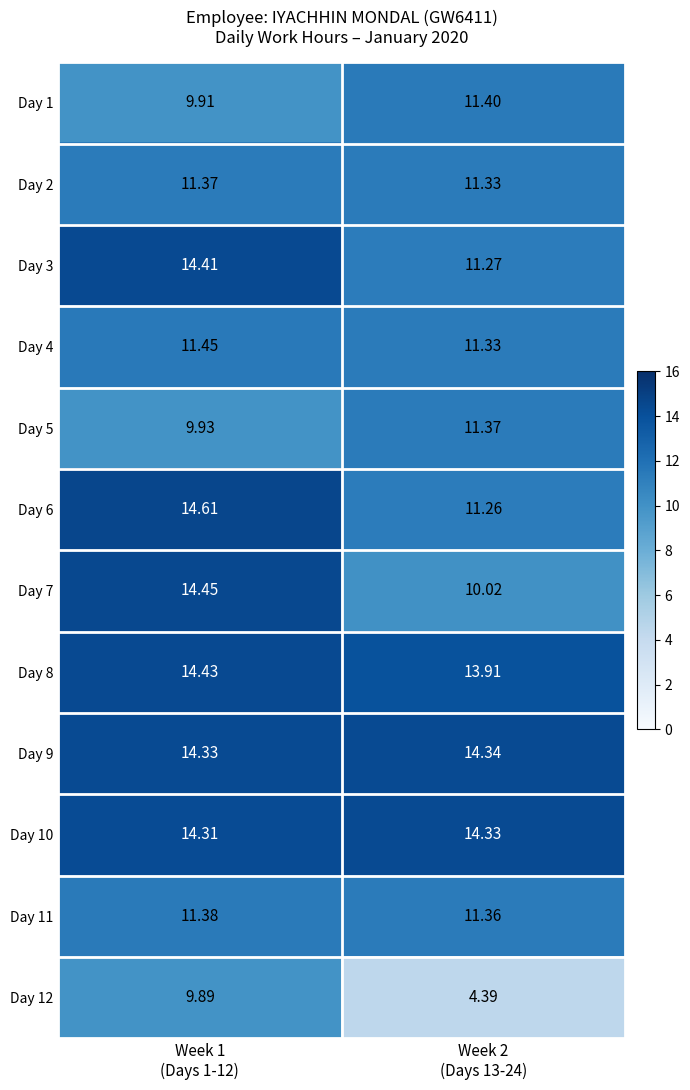

Reading right to left, extract all data points from this chart.

Day 1: Week 2
(Days 13-24)=11.4	Week 1
(Days 1-12)=9.9
Day 2: Week 2
(Days 13-24)=11.3	Week 1
(Days 1-12)=11.4
Day 3: Week 2
(Days 13-24)=11.3	Week 1
(Days 1-12)=14.4
Day 4: Week 2
(Days 13-24)=11.3	Week 1
(Days 1-12)=11.4
Day 5: Week 2
(Days 13-24)=11.4	Week 1
(Days 1-12)=9.9
Day 6: Week 2
(Days 13-24)=11.3	Week 1
(Days 1-12)=14.6
Day 7: Week 2
(Days 13-24)=10.0	Week 1
(Days 1-12)=14.4
Day 8: Week 2
(Days 13-24)=13.9	Week 1
(Days 1-12)=14.4
Day 9: Week 2
(Days 13-24)=14.3	Week 1
(Days 1-12)=14.3
Day 10: Week 2
(Days 13-24)=14.3	Week 1
(Days 1-12)=14.3
Day 11: Week 2
(Days 13-24)=11.4	Week 1
(Days 1-12)=11.4
Day 12: Week 2
(Days 13-24)=4.4	Week 1
(Days 1-12)=9.9